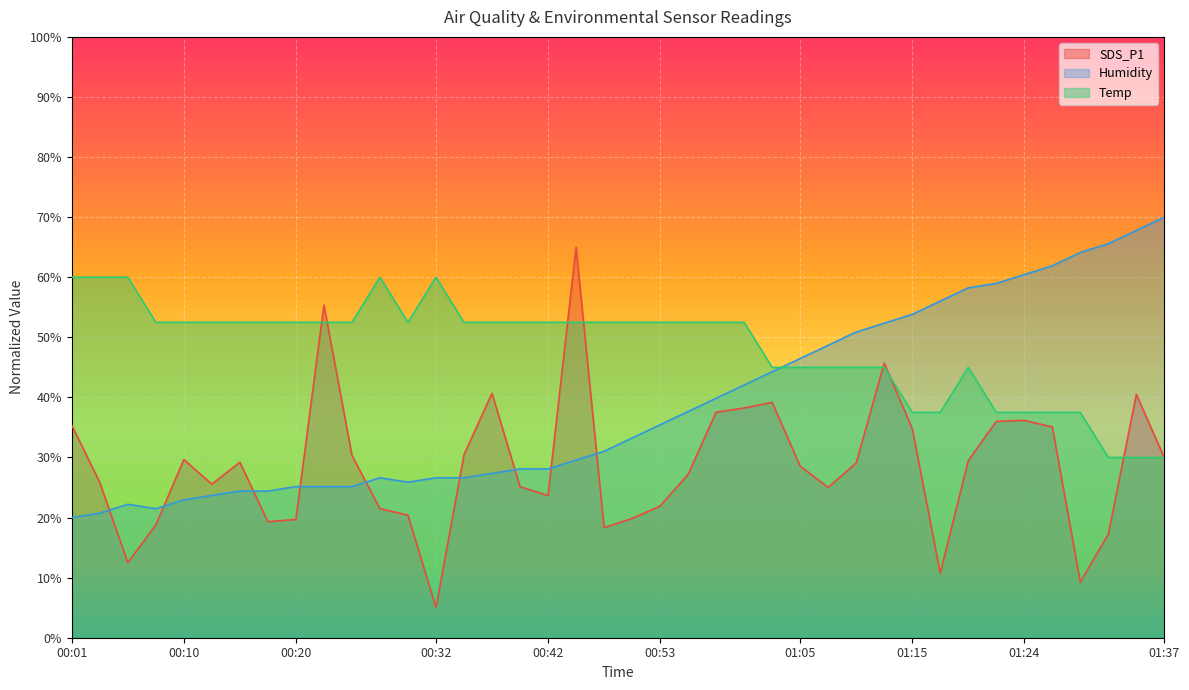

What is the label of the 38th point from the right?

00:05